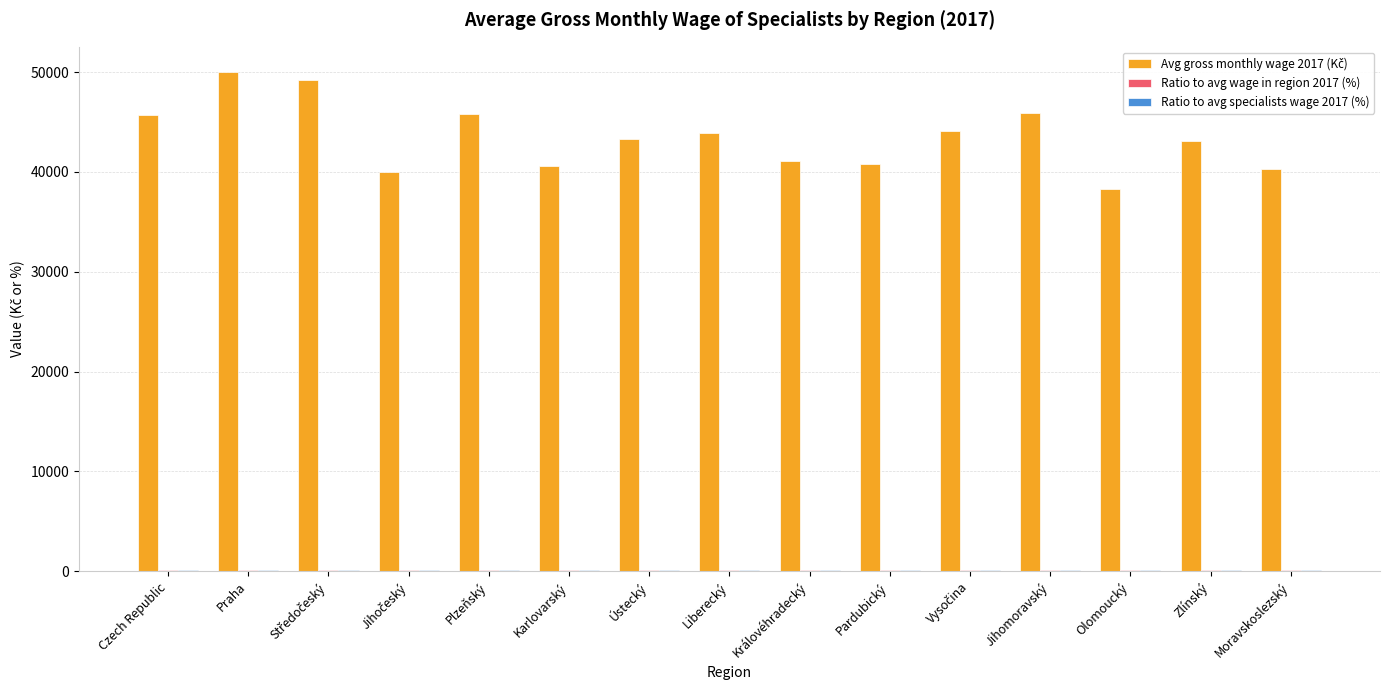

What is the maximum value shown in the chart?

50024.7